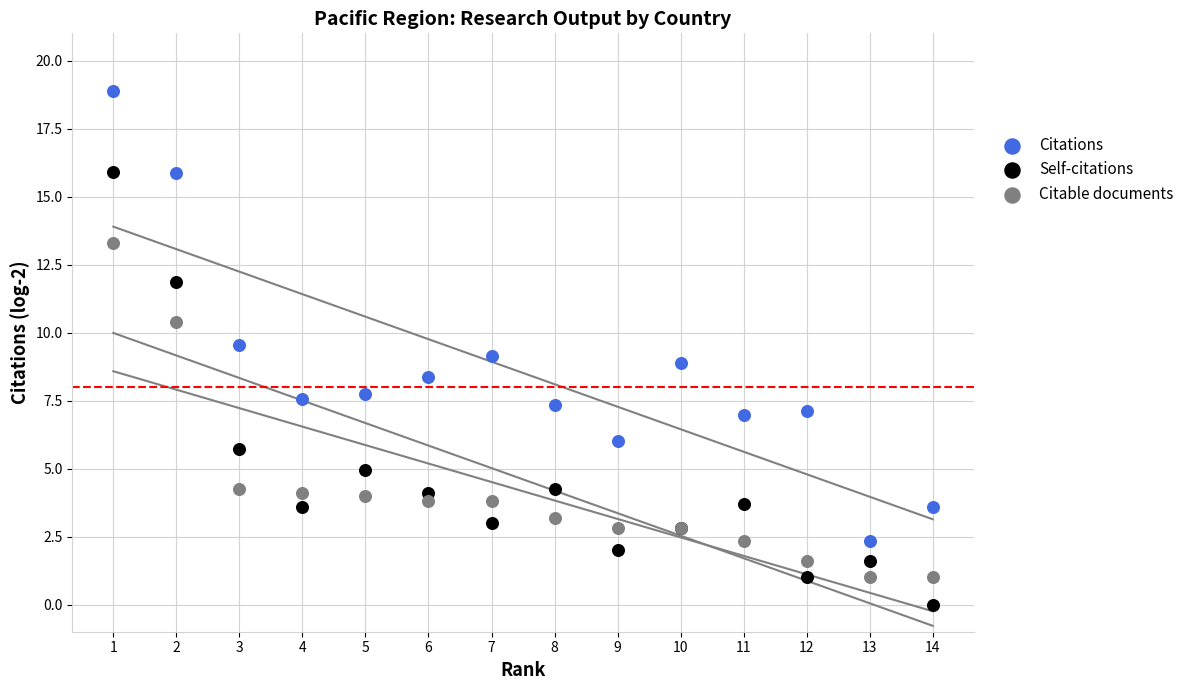

What is the X range (max minus min) for the scatter plot?

13.0